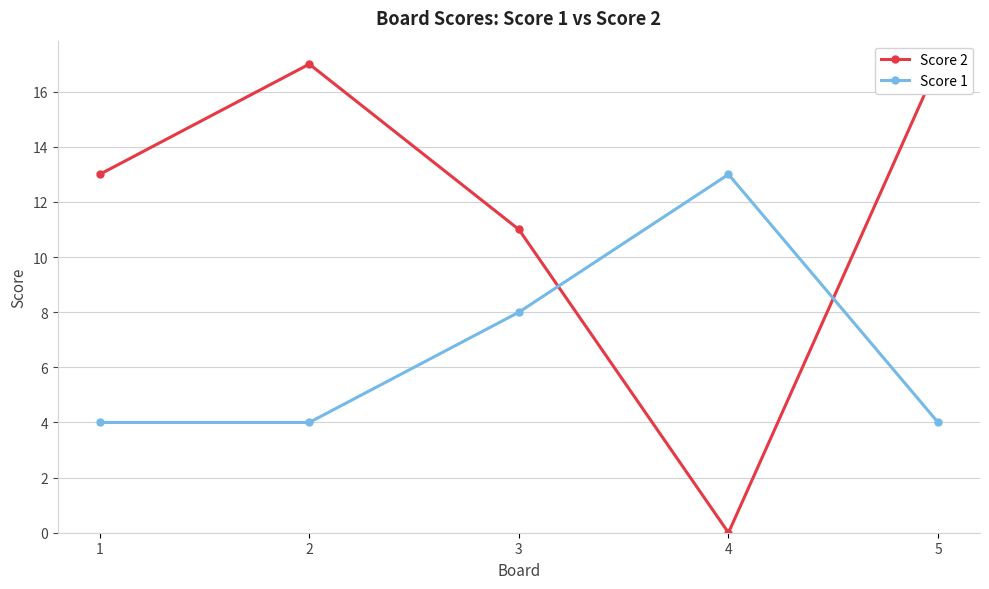

Which series has the widest spread of values?

Score 2